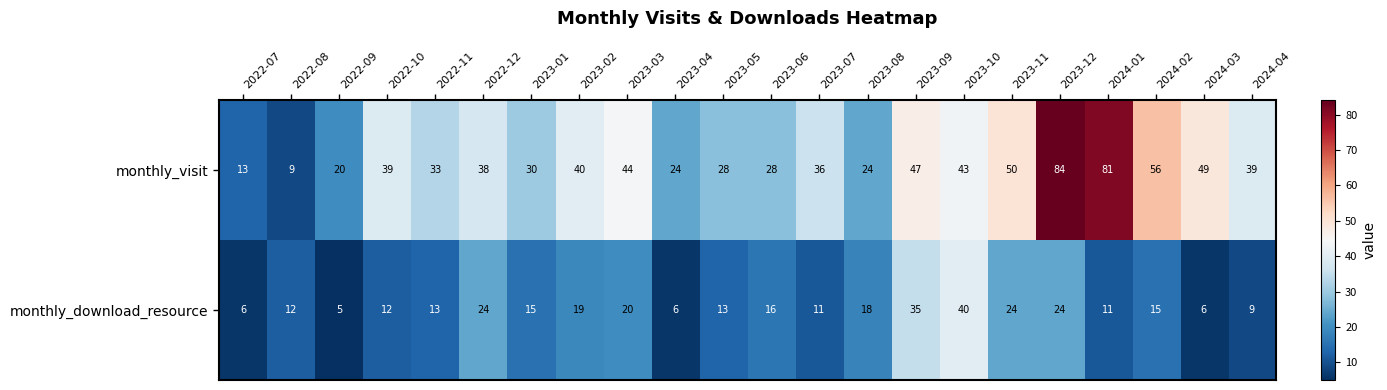

The value of monthly_download_resource at 2024-03 is 6. True or false?

True